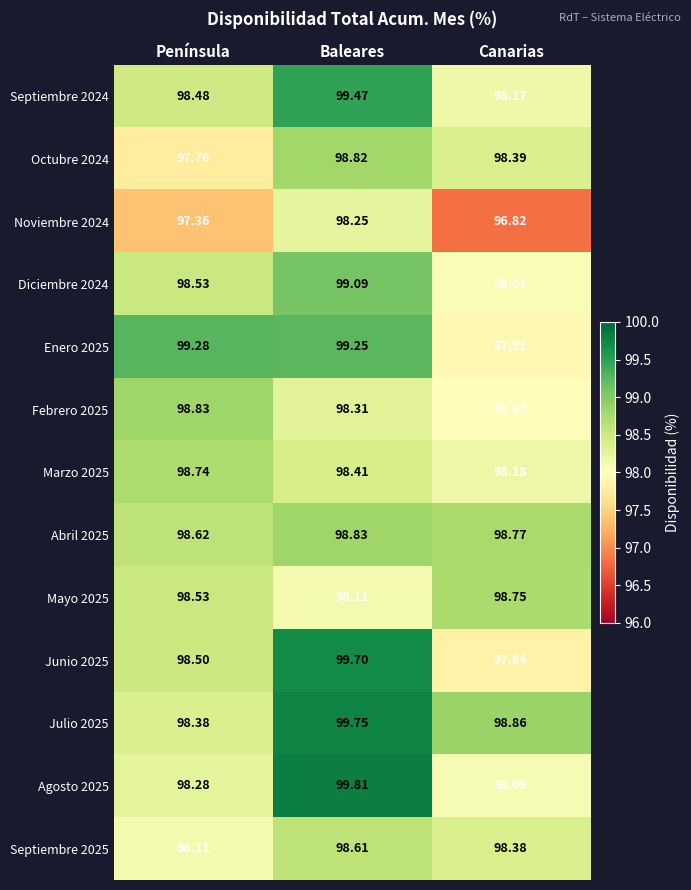

Which category has the highest value in the Octubre 2024 series?

Baleares